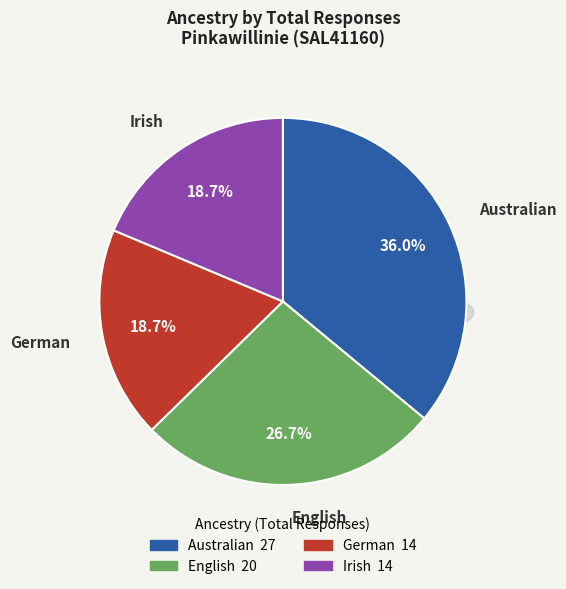

To the nearest percent, what is the combined percentage of Australian and German?

55%